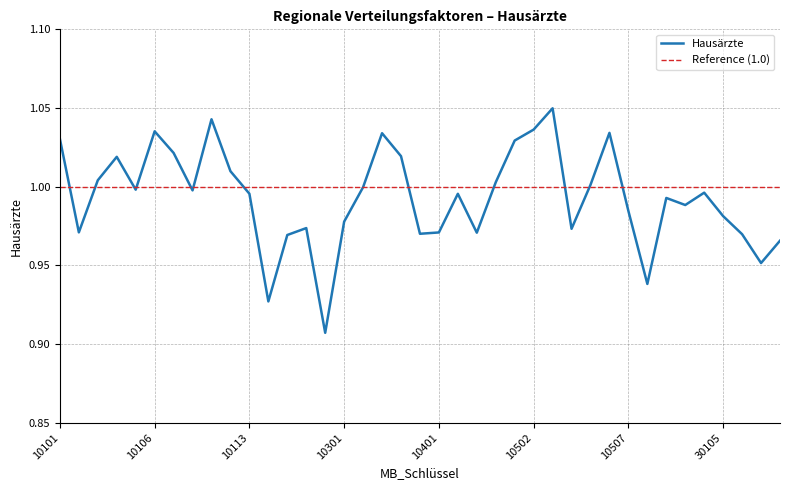

Is this an area chart (filled region under the line)?

No